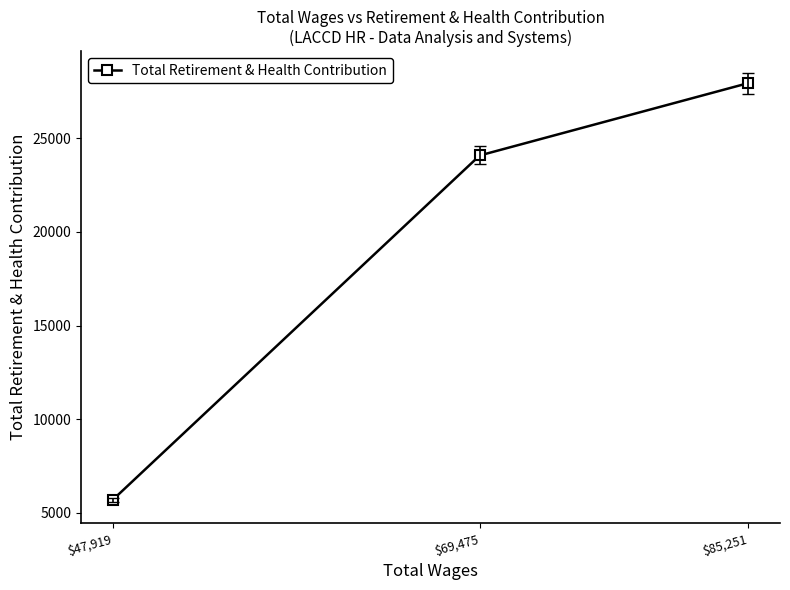

What is the value of the 3rd point from the left?

27948